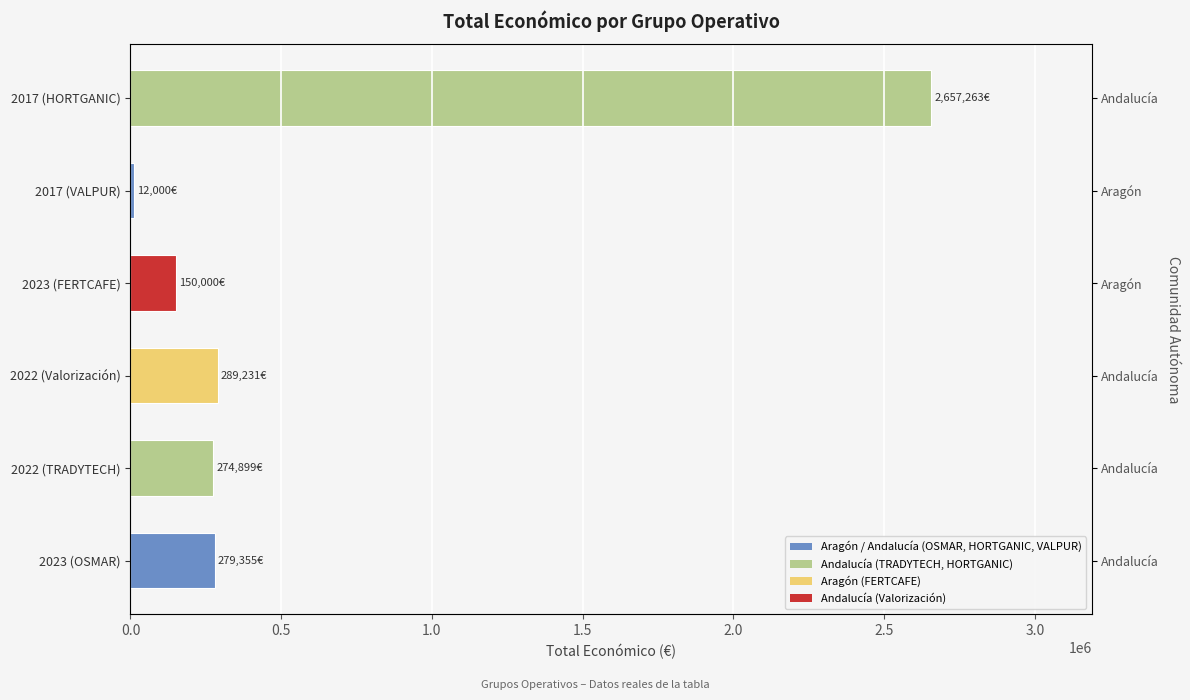

The chart shows a value of 363368 at 2023 (OSMAR). True or false?

False